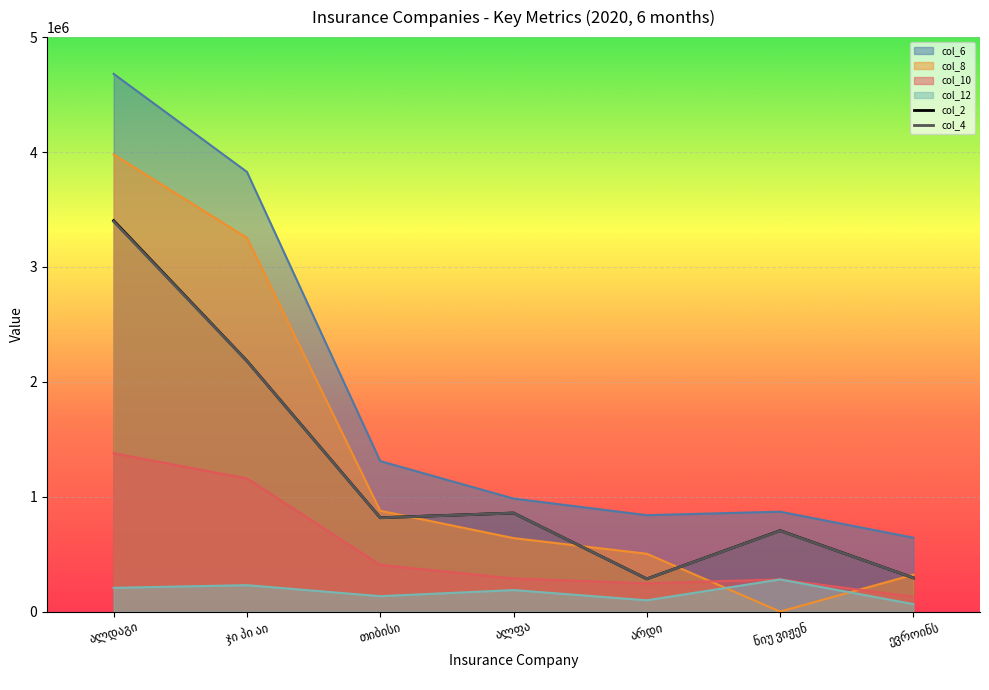

True or false: col_2 (Policies Start) has a value of 1405379.1 at თიბისი.

False